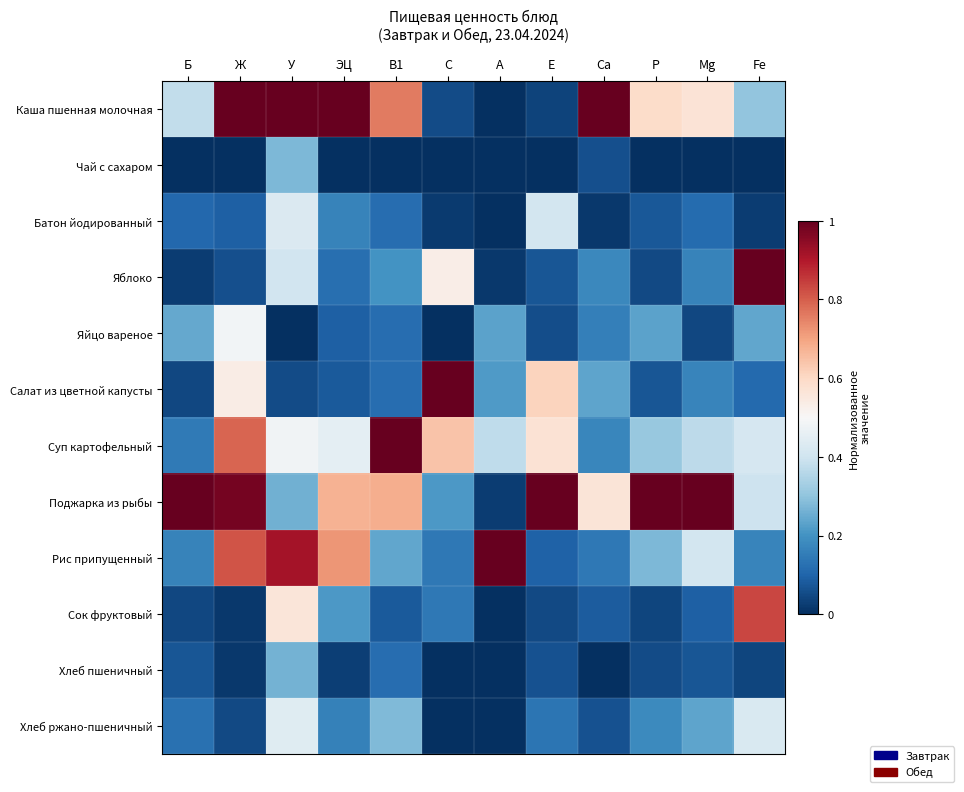

List the series in order of their peak value, highest first.

Каша пшенная молочная, Яблоко, Салат из цветной капусты, Суп картофельный, Поджарка из рыбы, Рис припущенный, Сок фруктовый, Яйцо вареное, Хлеб ржано-пшеничный, Батон йодированный, Чай с сахаром, Хлеб пшеничный